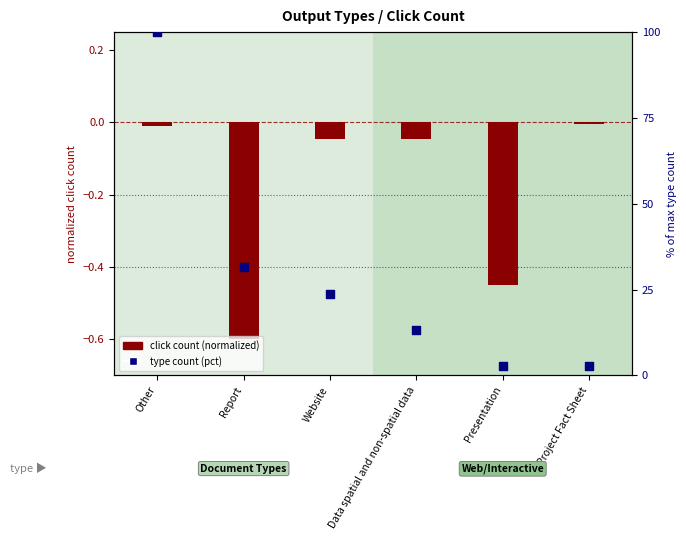

At how many categories does at least one series exceed 20?

3